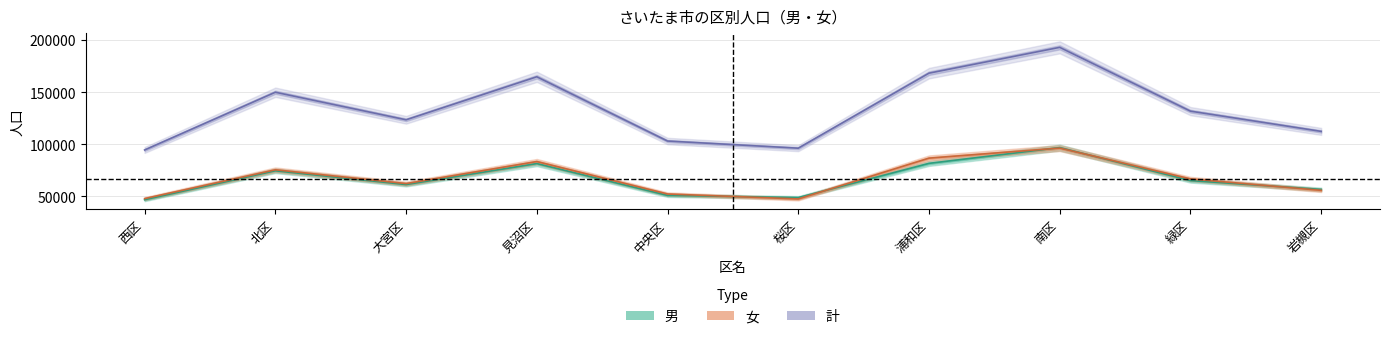

What is the total value across all series at 桜区?

96235